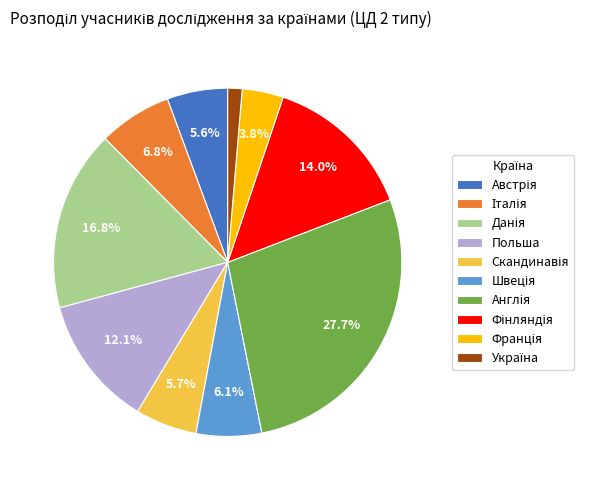

Is there any slice that represents more than half of the pie?

No